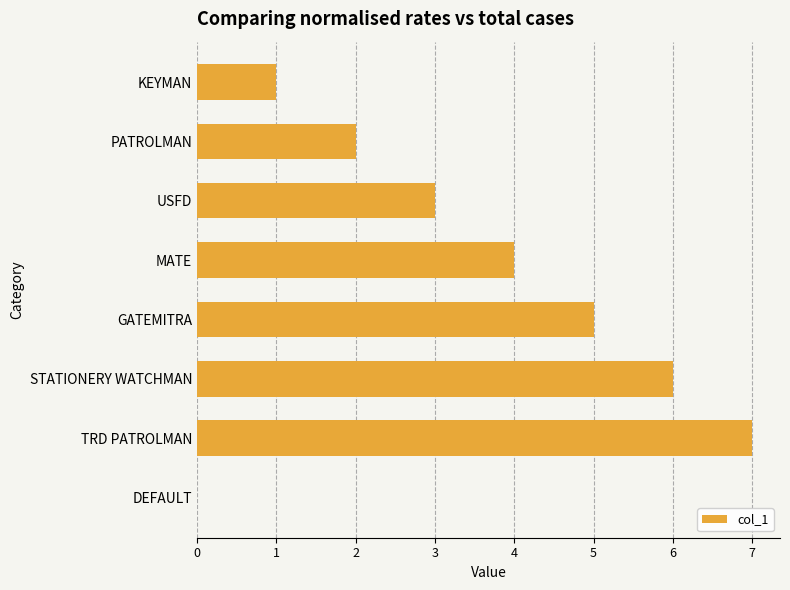

How many values are above zero?

7